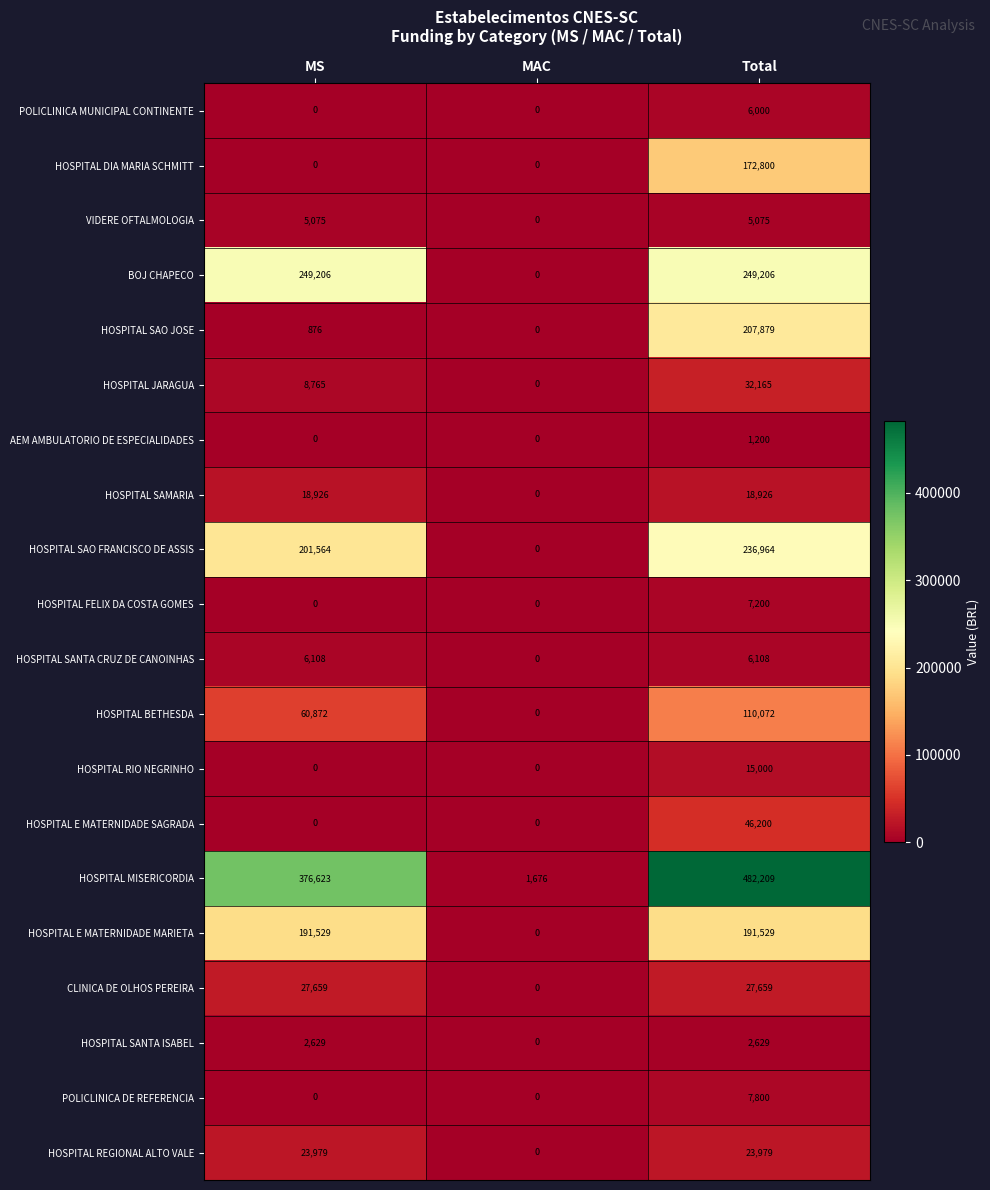

Which series has the largest range (max minus min)?

HOSPITAL MISERICORDIA